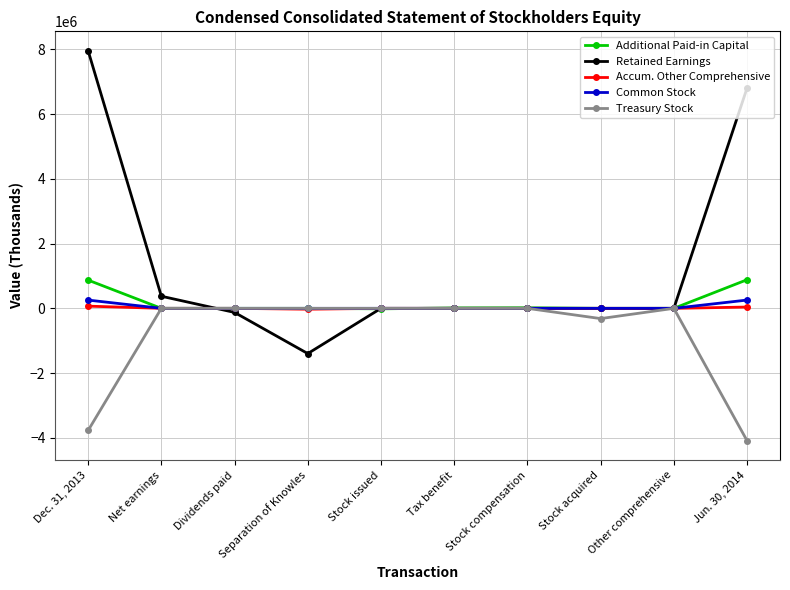

What is the label of the 7th point from the right?

Separation of Knowles